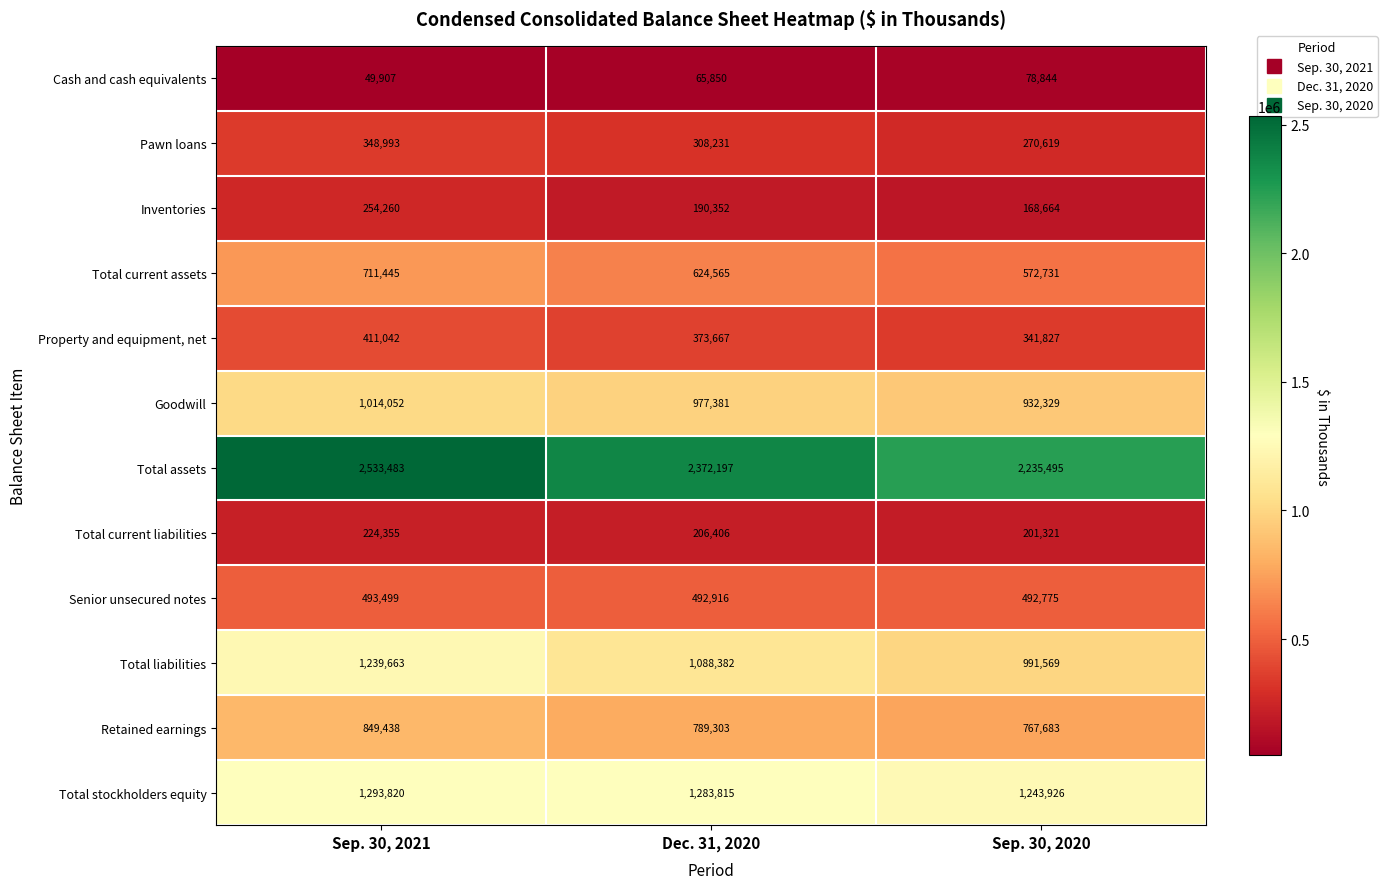

At how many categories does at least one series exceed 182741?

3